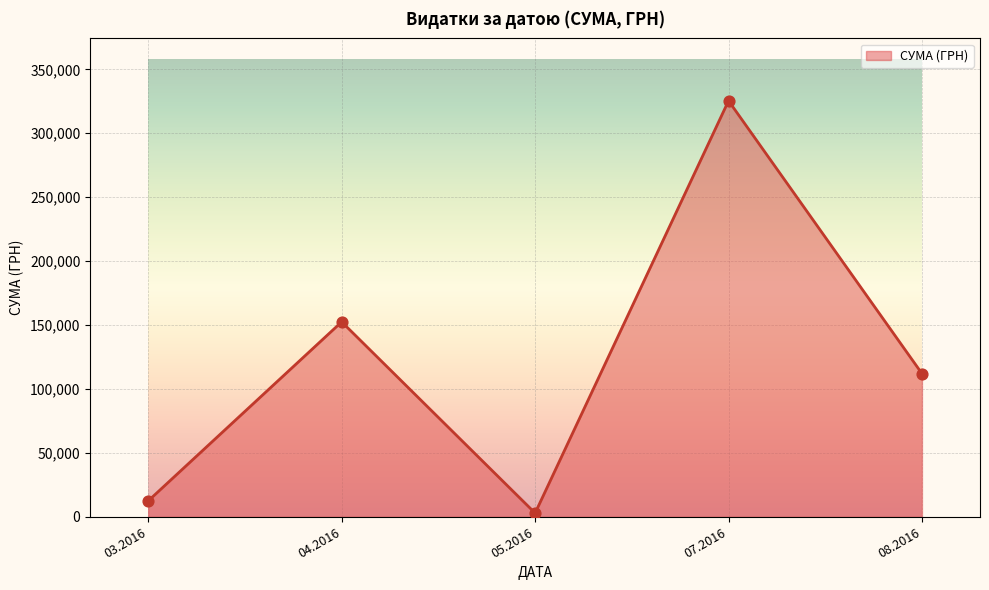

What is the ratio of the value at 08.2016 to the value at 03.2016?

9.0